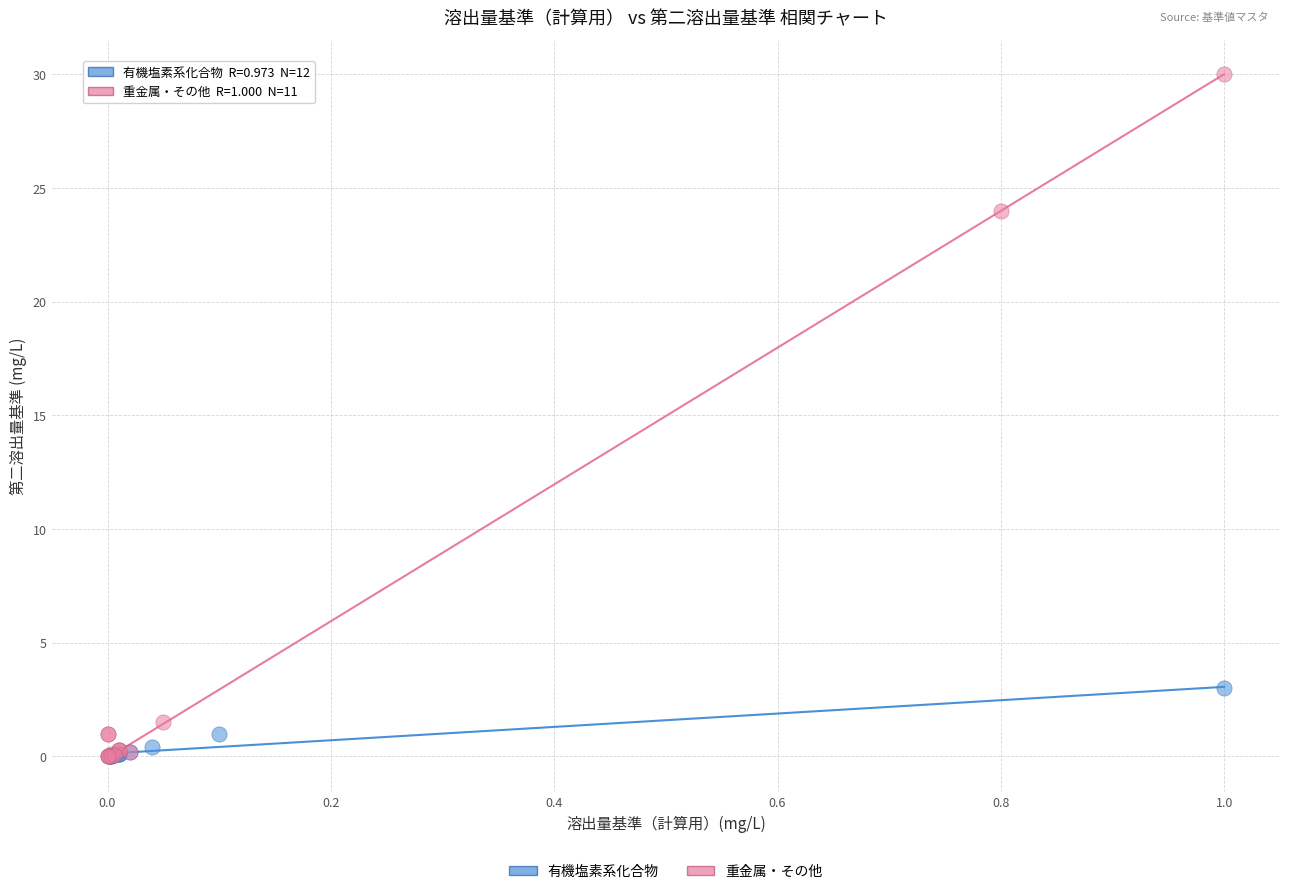

Which series has the largest Y range (max minus min)?

重金属・その他